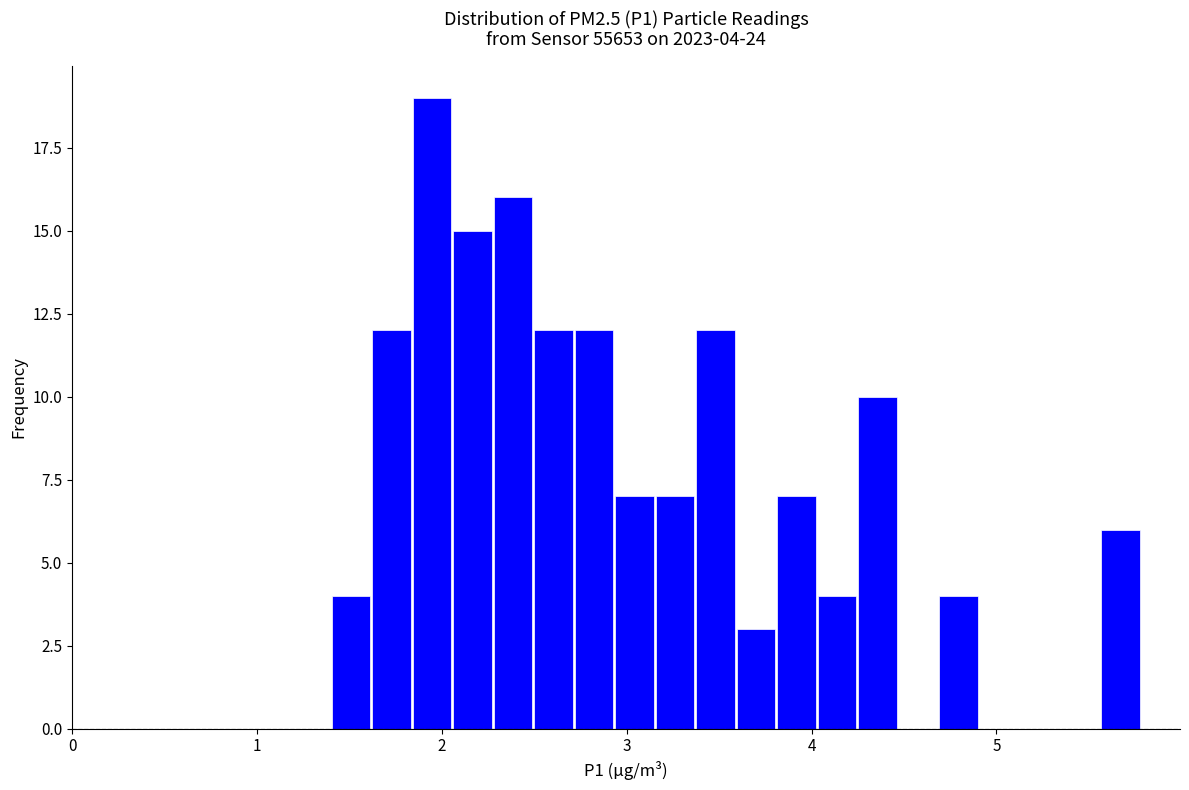

Read against the x-axis, roughly where is the centre of the tallest bar?

1.9